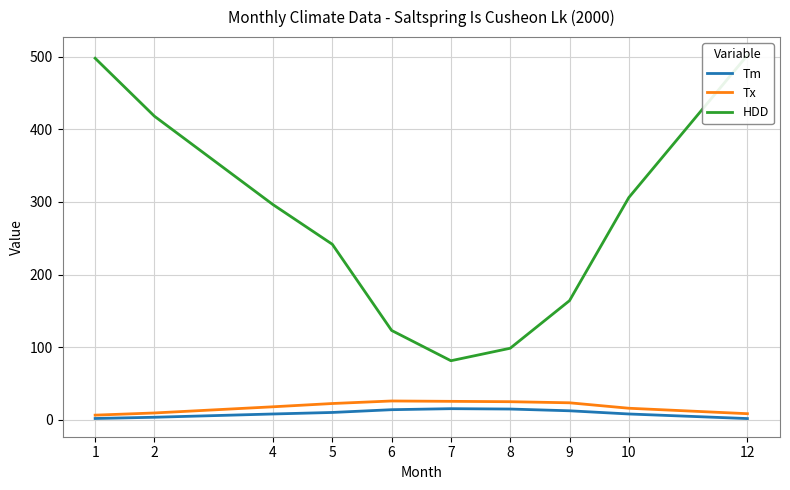

How many data points in Tx are less than 22?

5